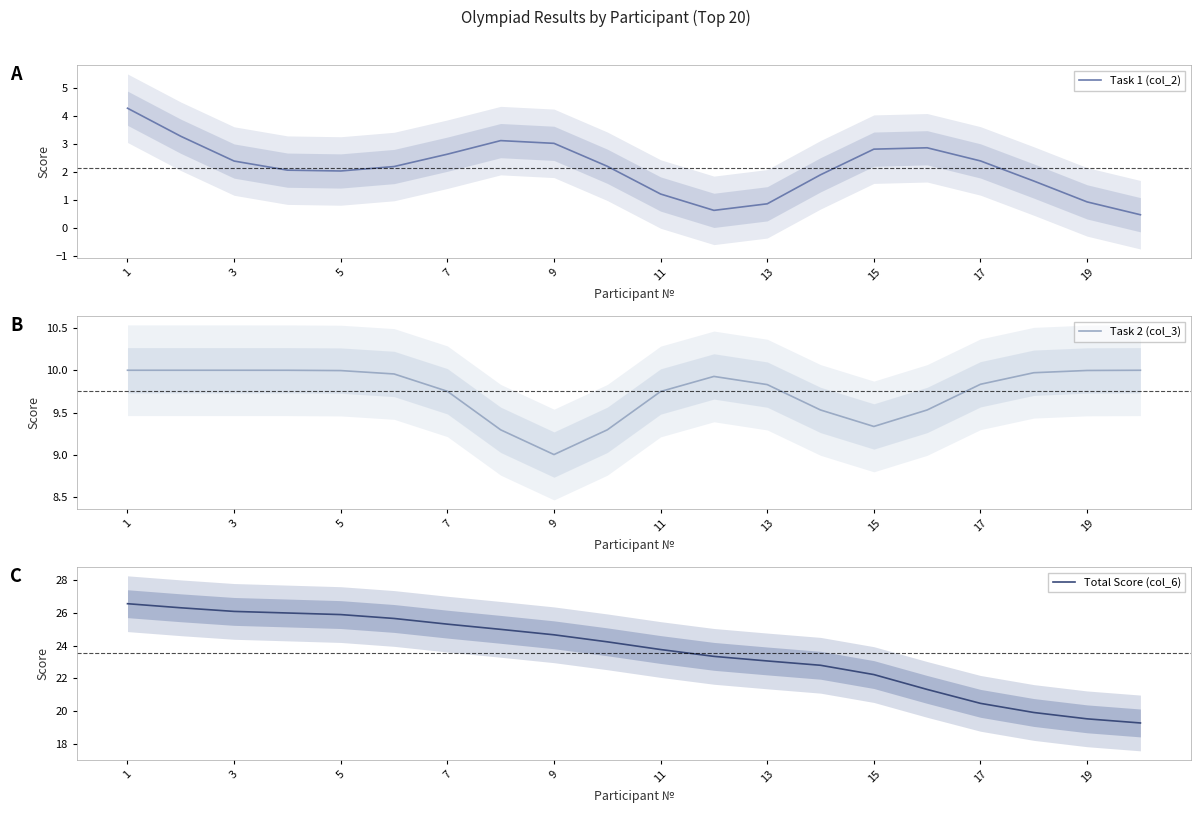

At which label does Task 1 (col_2) first exceed 2?

1